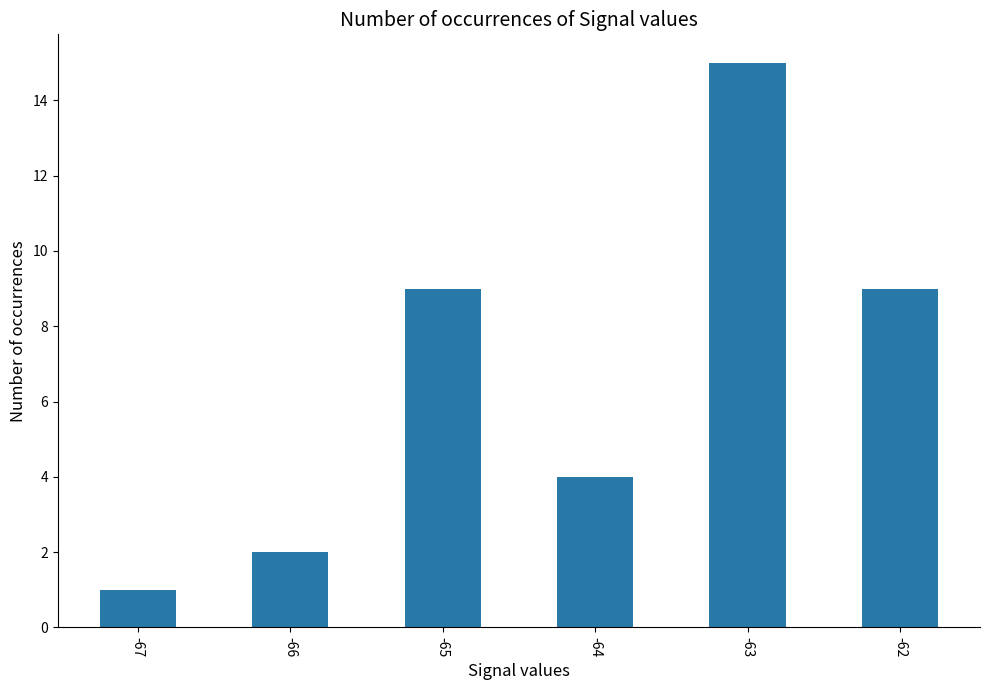

What is the greatest value displayed?

15